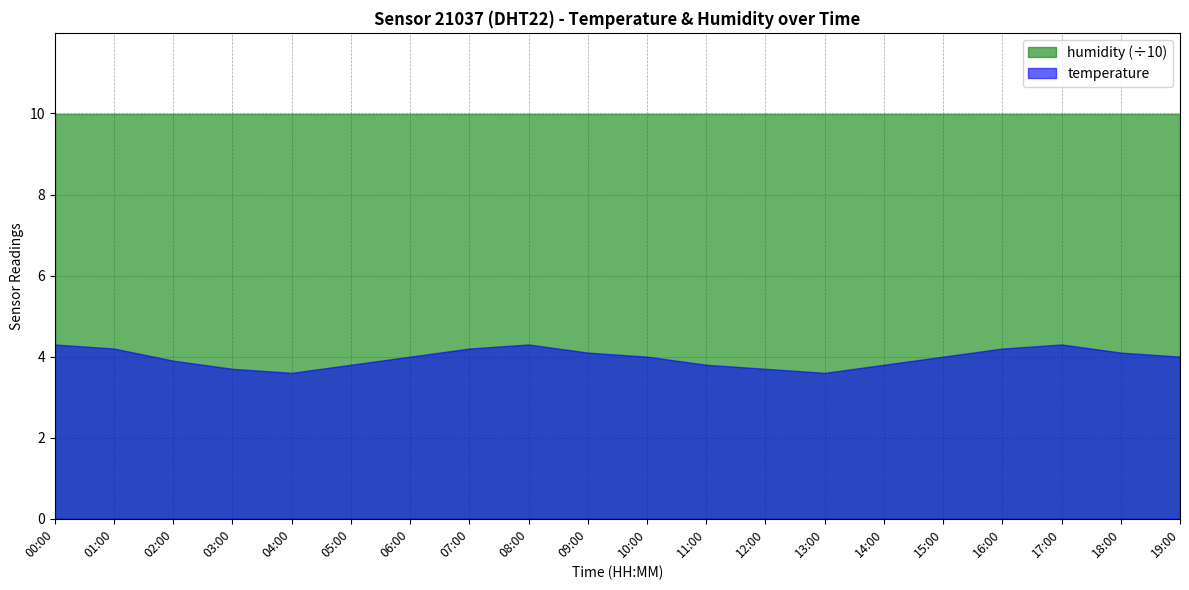

Does the chart have visible grid lines?

Yes